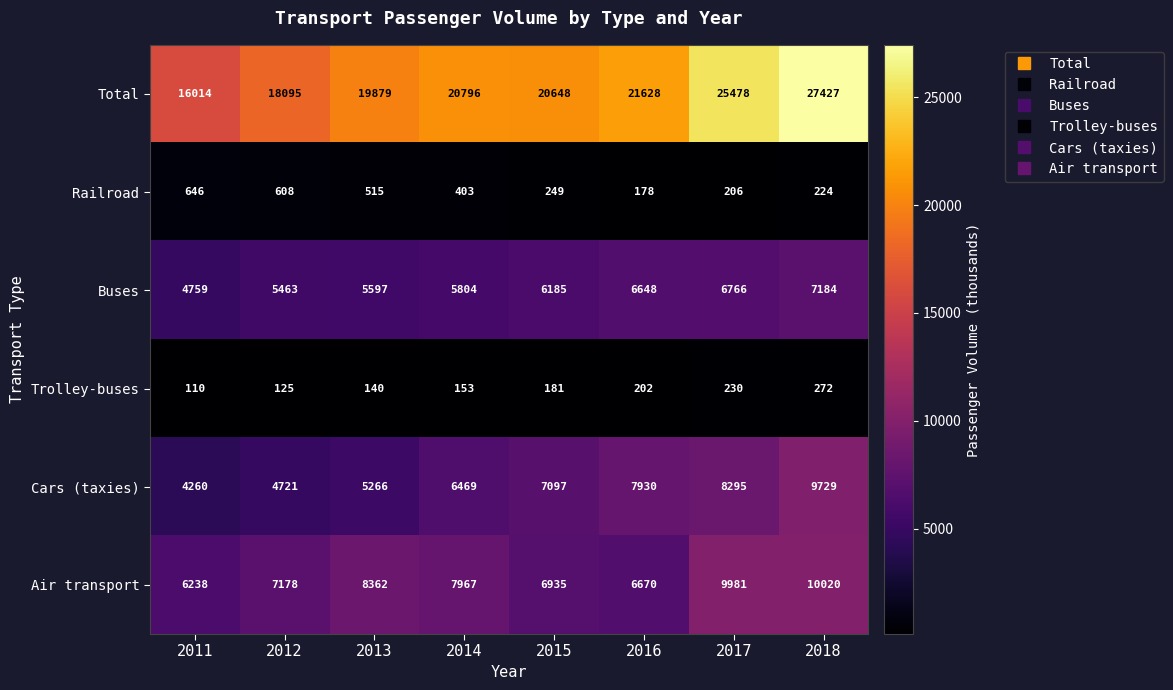

True or false: Railroad has a value of 608 at 2012.

True